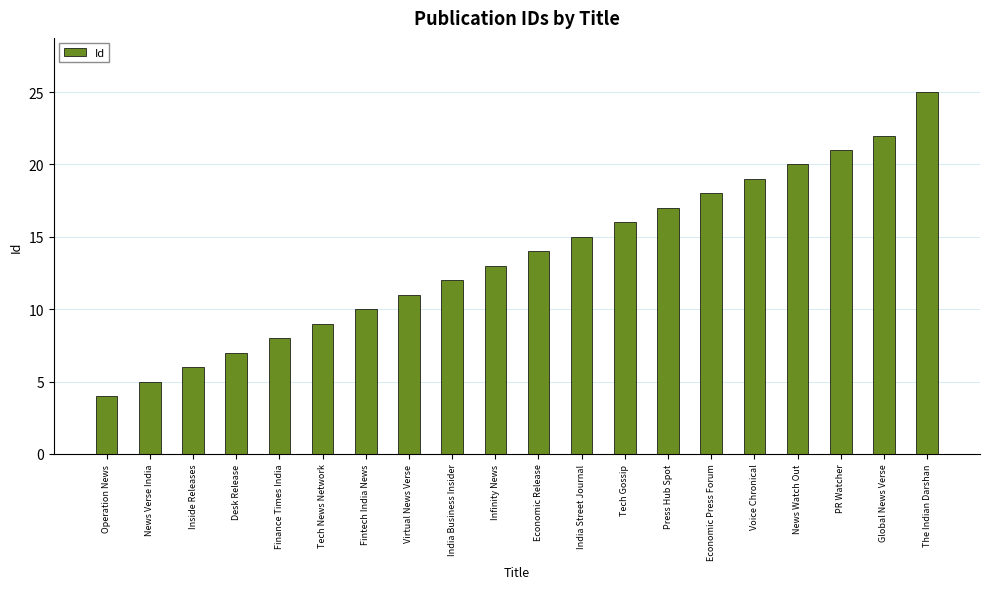

How many data points are less than 14?

10